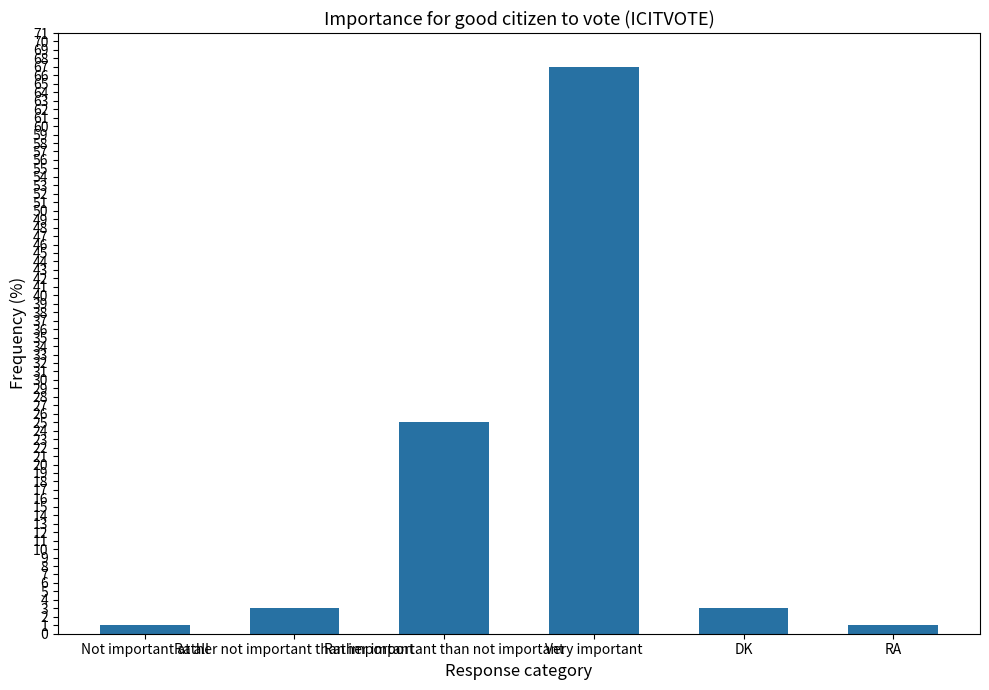

What is the sum of all values?

100